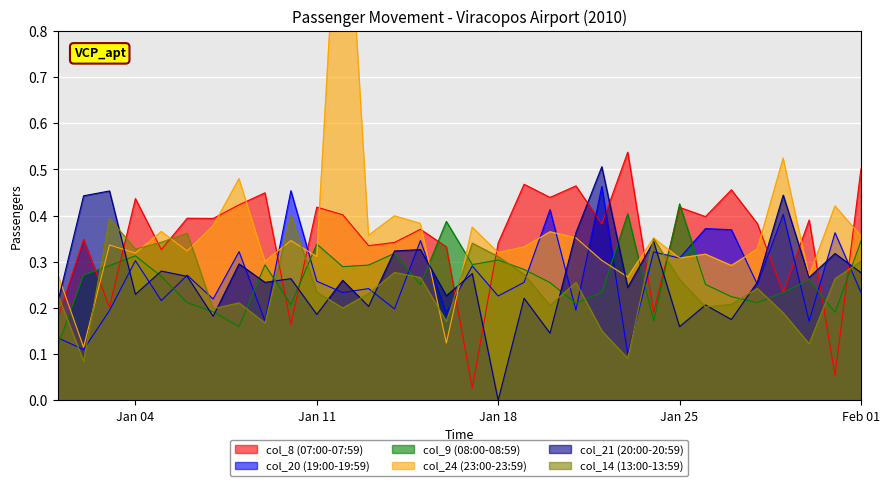

True or false: col_9 (08:00-08:59) has a value of 0.2 at Jan 18.

False